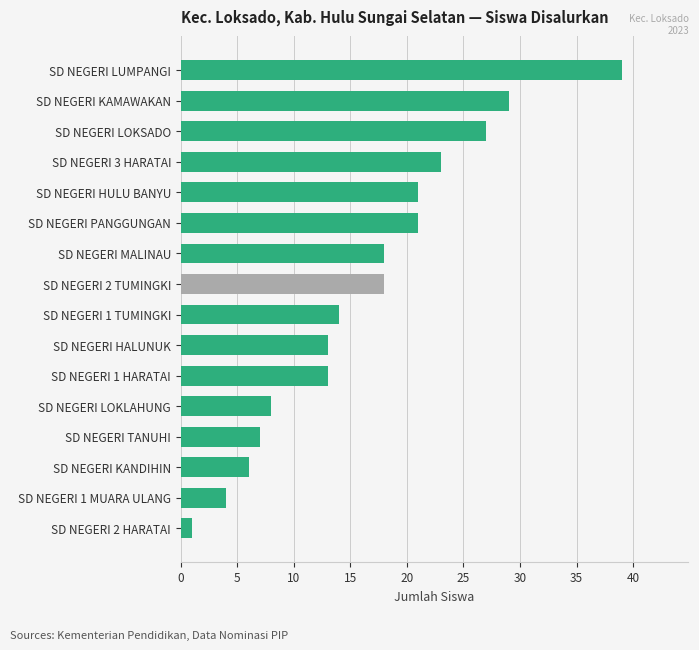

What is the approximate value at SD NEGERI HALUNUK?

13